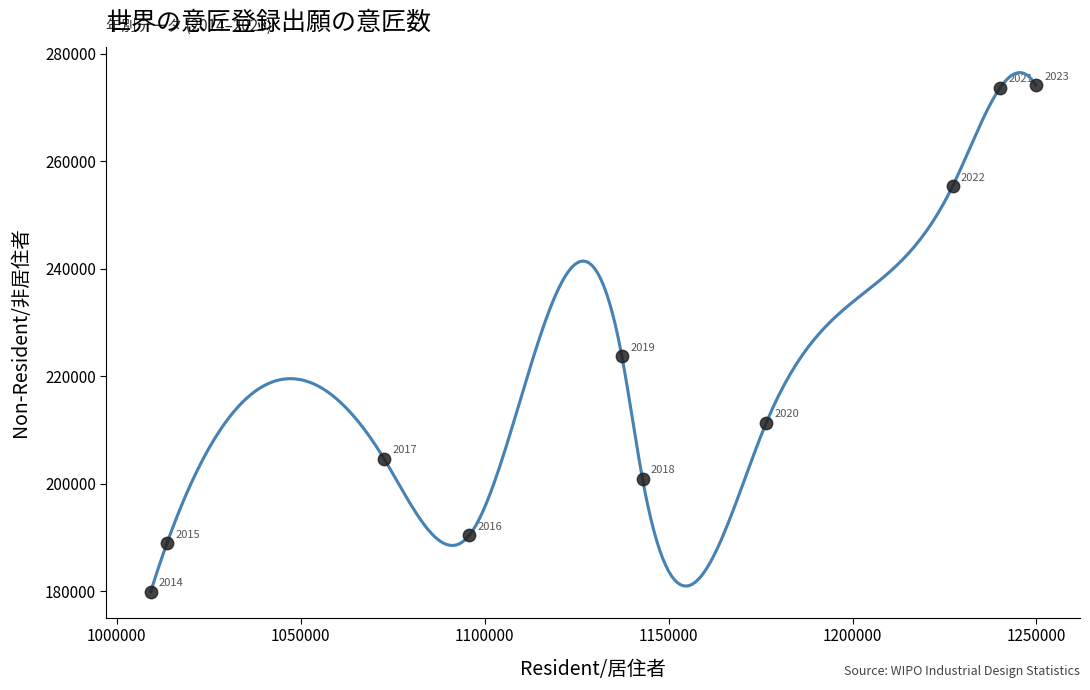

What Y value in the scatter plot is closest to 227050?

223700